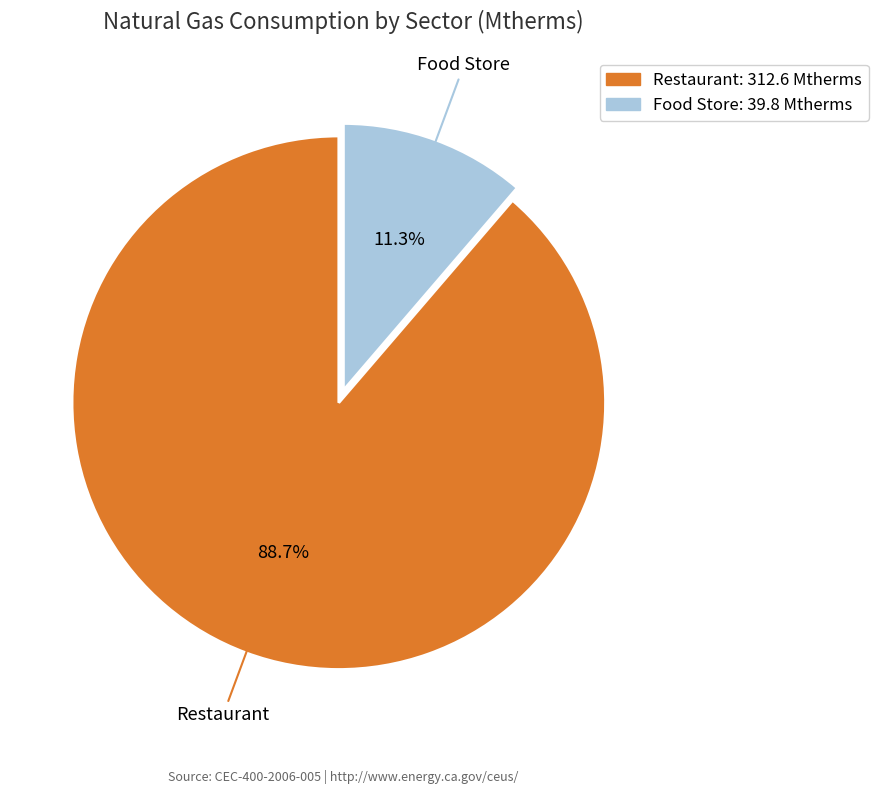

How many slices are in this pie chart?

2